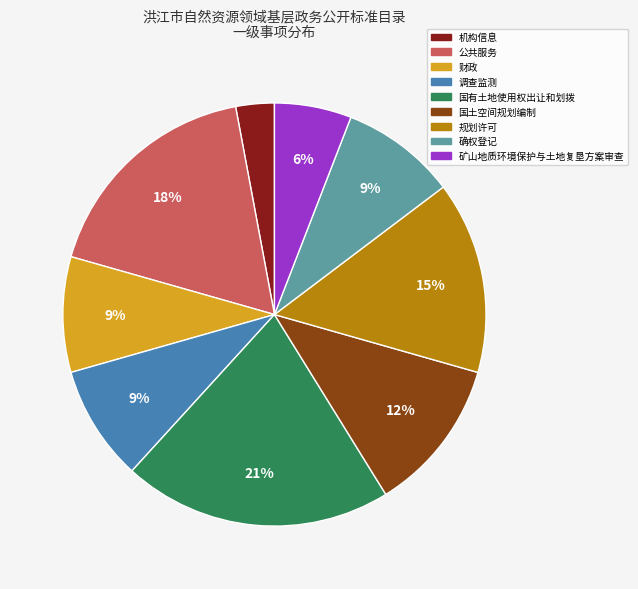

Combined, do 规划许可 and 机构信息 account for over 50%?

No